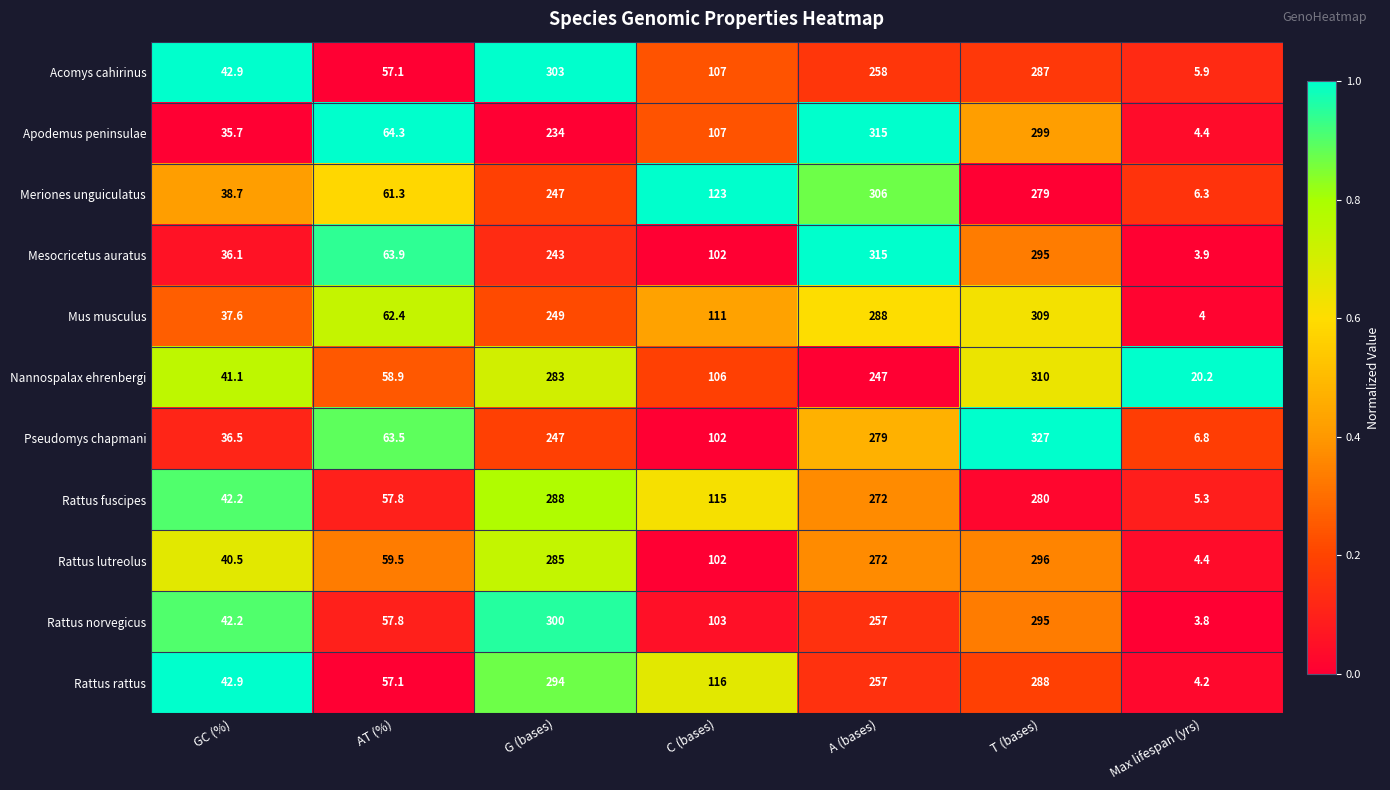

Which category has the lowest value in the Nannospalax ehrenbergi series?

Max lifespan (yrs)